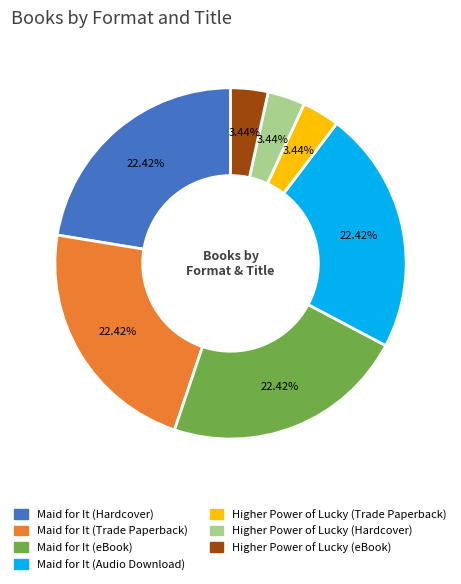

True or false: Maid for It (eBook) accounts for 22% of the total.

True